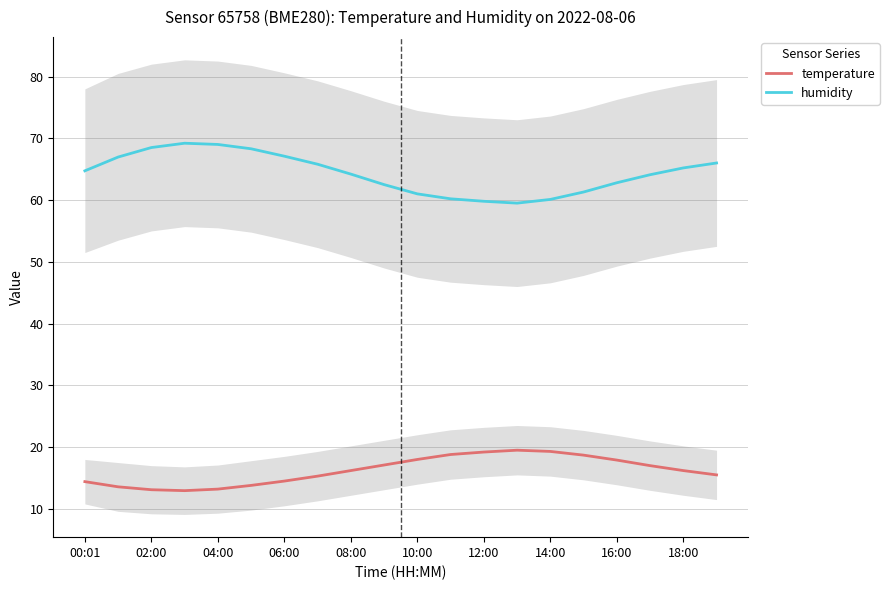

How many values in the humidity series exceed 64?

12